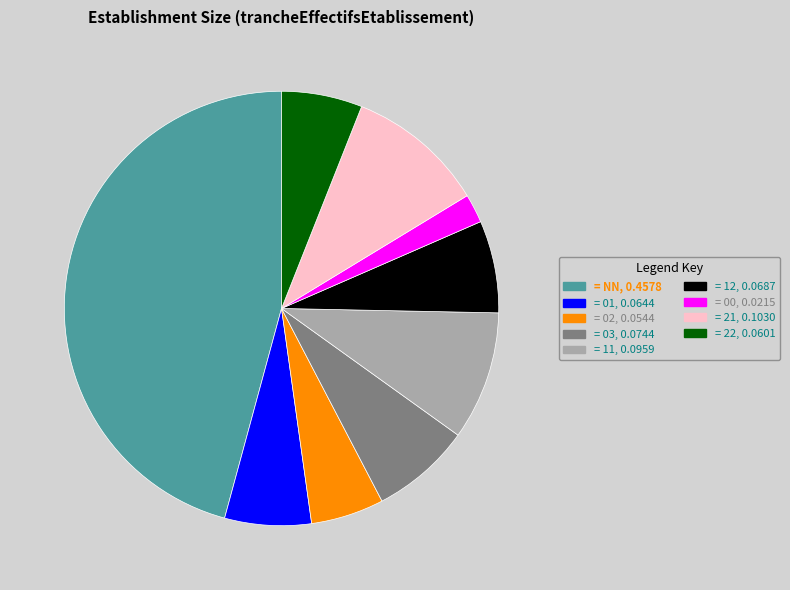

Is there a majority slice in this chart?

No